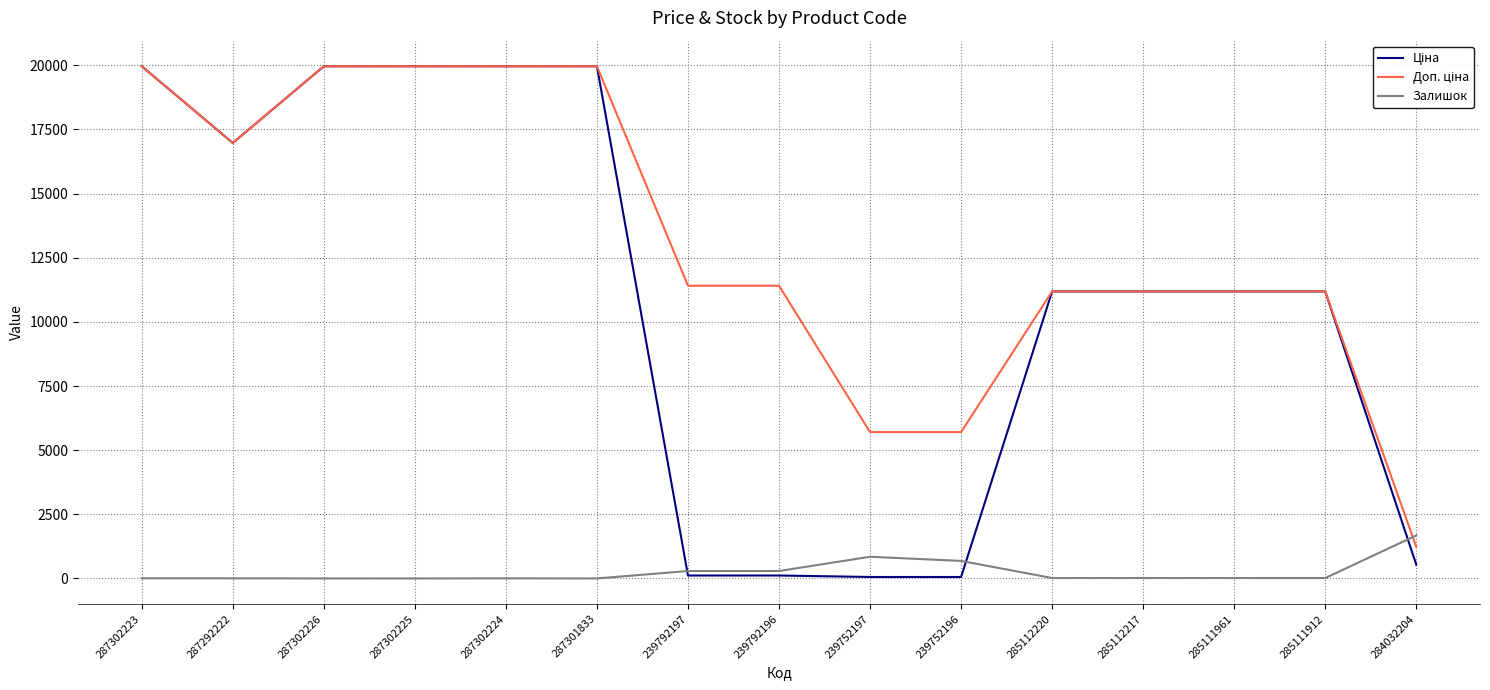

Which category has the highest value in the Залишок series?

284032204